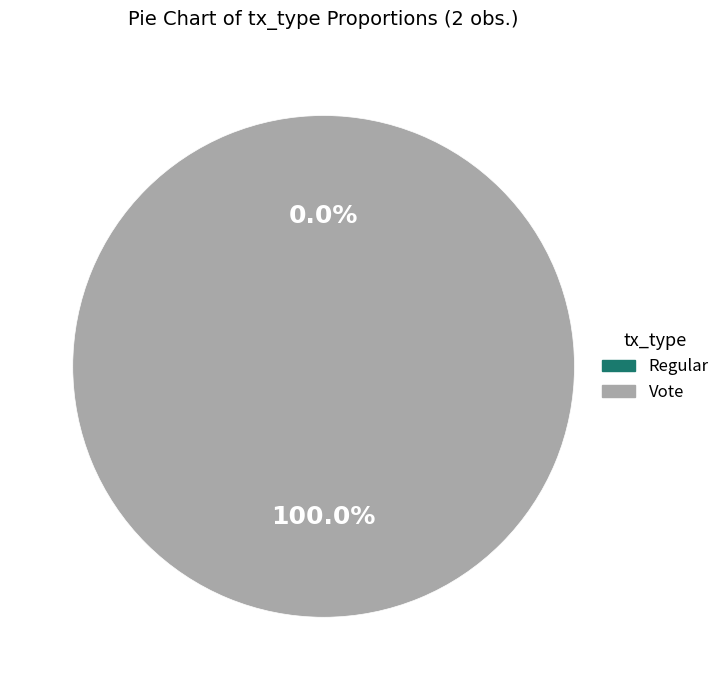

Is Vote the majority of the pie?

Yes